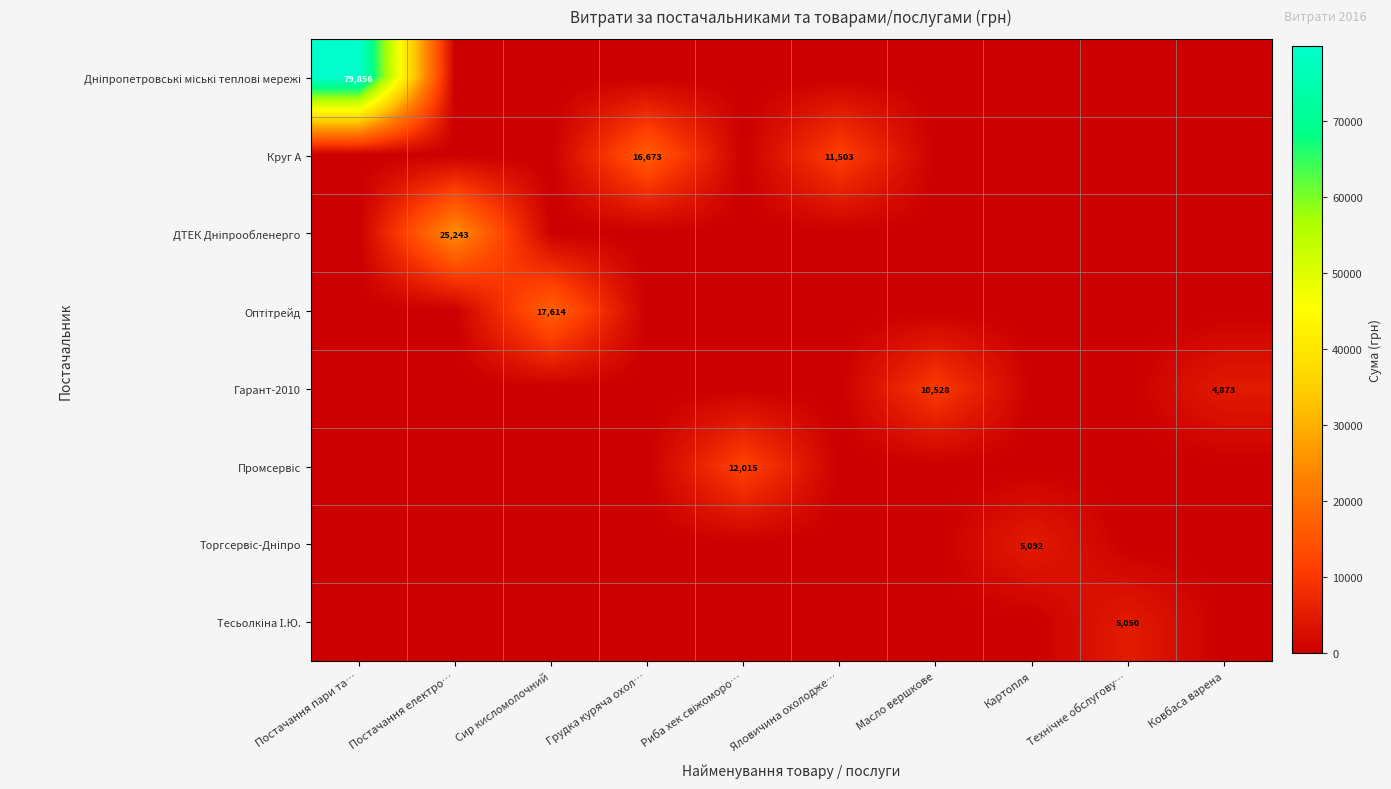

At how many categories does at least one series exceed 29026?

1